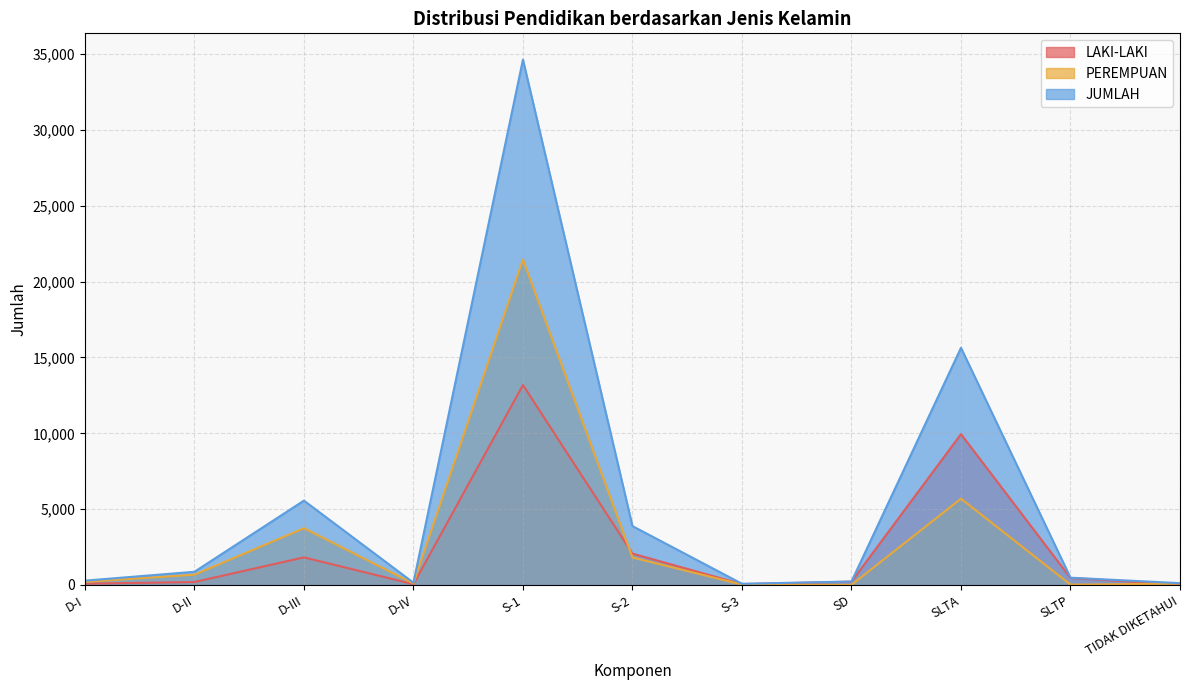

Is it true that JUMLAH equals 119 at TIDAK DIKETAHUI?

True